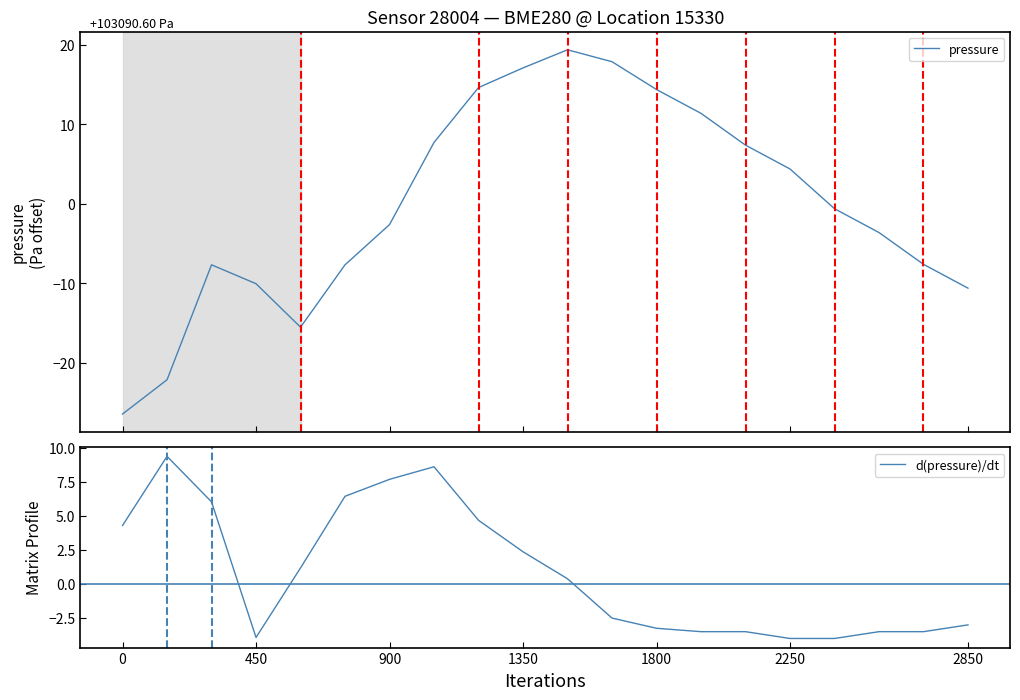

What is the value of the pressure point at the 10th from the left?

17.1